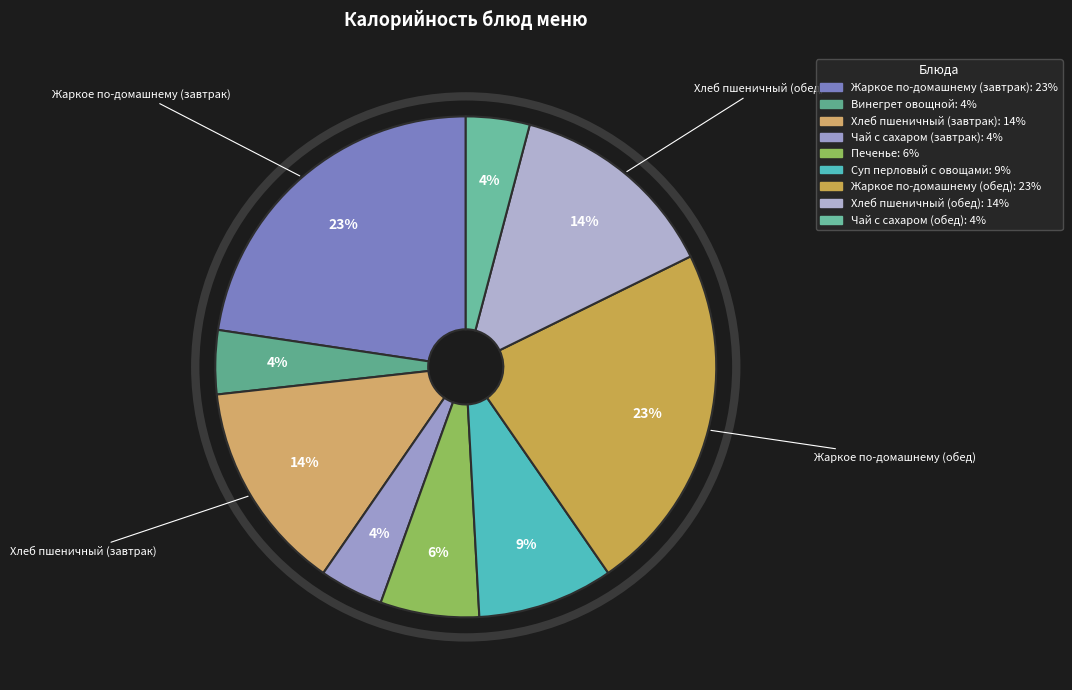

To the nearest percent, what is the difference between the largest and smallest slice percentages?

19%